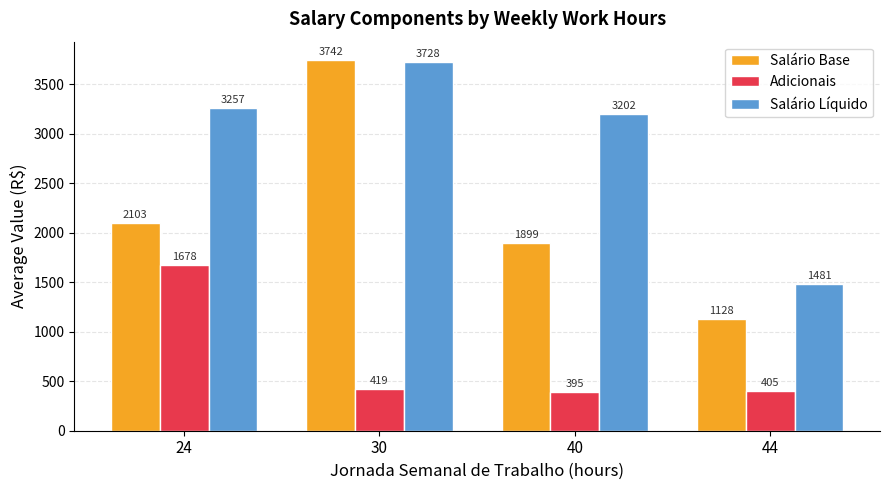

Rank the series by their average value, from lowest to highest.

Adicionais, Salário Base, Salário Líquido